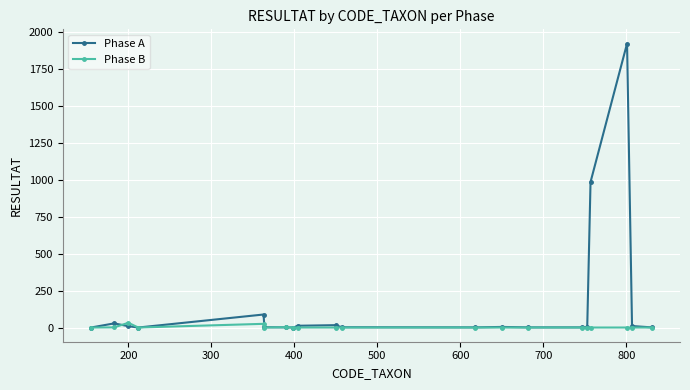

What is the greatest value displayed?

1920